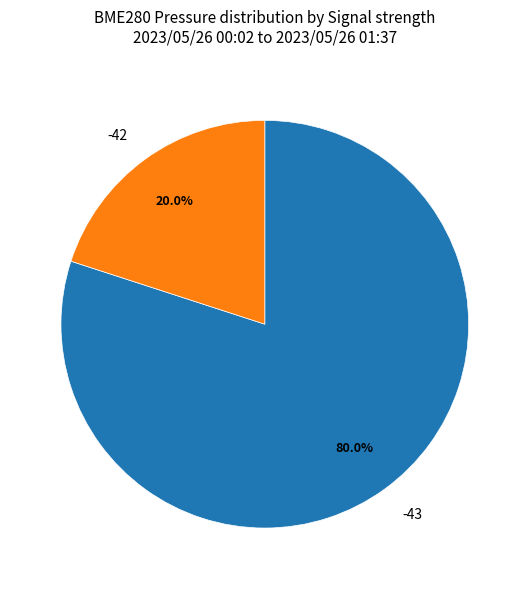

How many slices are in this pie chart?

2